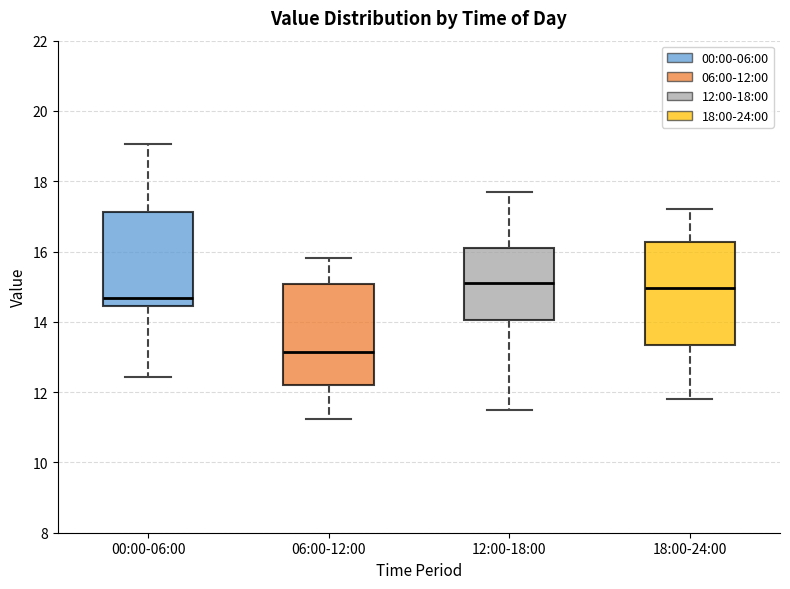

Reading left to right, read every box against the y-axis: the position of its median line, the range the box covers, and the ends of its whiskers. The values are not printed on the chart, so give them approximately, as read against the axis.

00:00-06:00: median 14.6, box 14.4 to 17.2, whiskers 12.4 to 19.0
06:00-12:00: median 13.2, box 12.2 to 15.0, whiskers 11.2 to 15.8
12:00-18:00: median 15.2, box 14.0 to 16.0, whiskers 11.6 to 17.8
18:00-24:00: median 15.0, box 13.4 to 16.2, whiskers 11.8 to 17.2